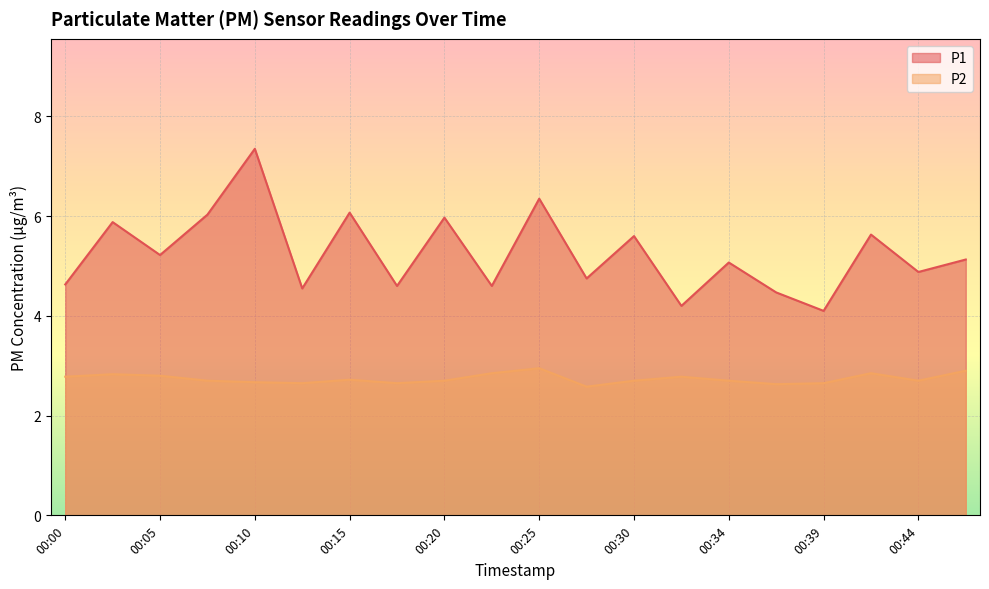

Reading right to left, extract all data points from this chart.

P1: 5.1	4.9	5.6	4.1	4.5	5.1	4.2	5.6	4.8	6.3	4.6	6.0	4.6	6.1	4.5	7.3	6.0	5.2	5.9	4.6
P2: 2.9	2.7	2.9	2.6	2.6	2.7	2.8	2.7	2.6	3.0	2.9	2.7	2.6	2.7	2.6	2.7	2.7	2.8	2.8	2.8